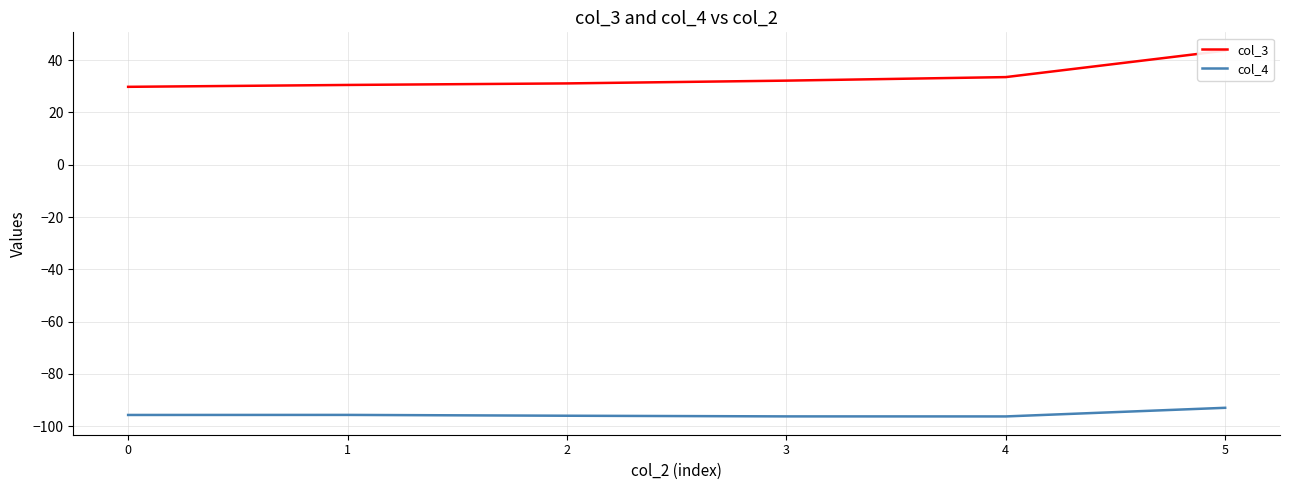

What is the value of the col_4 point at the 6th from the left?

-92.9